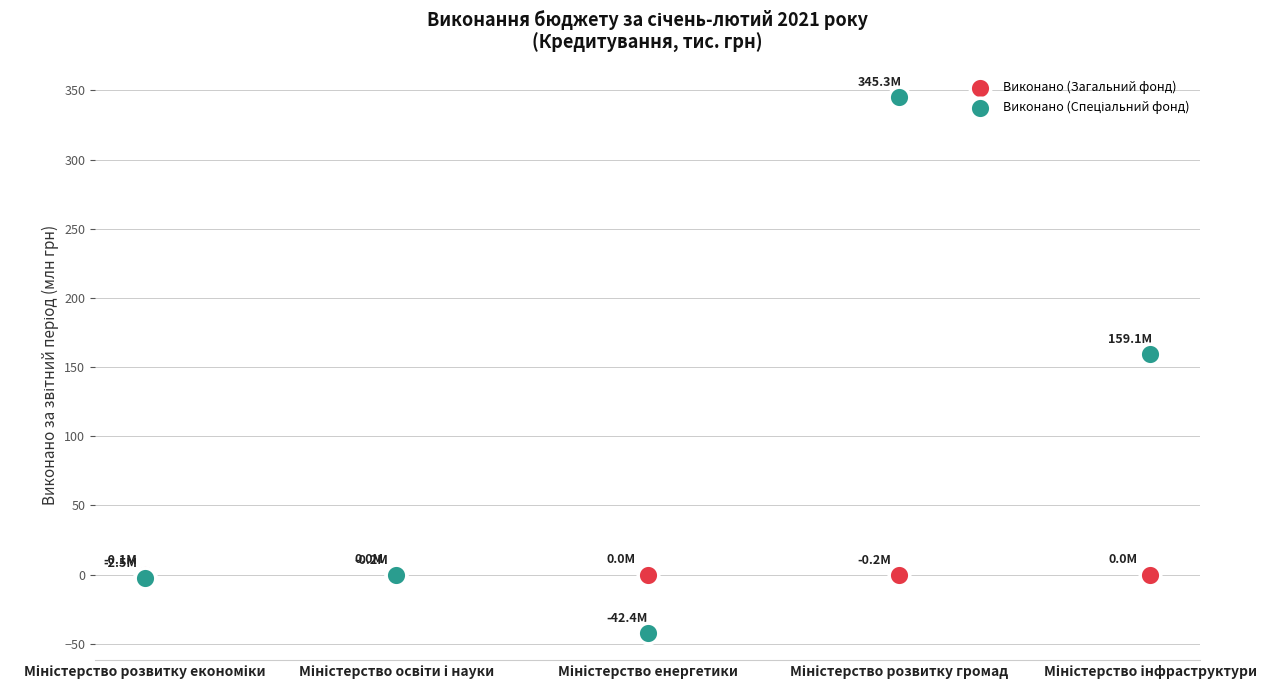

Across all series, what Y value is closest to 151?

159.1